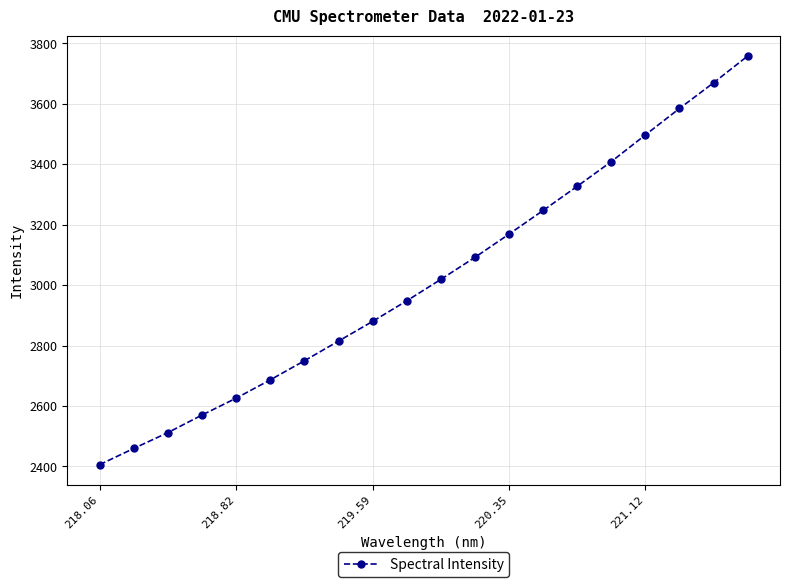

What is the minimum value shown in the chart?

2406.0